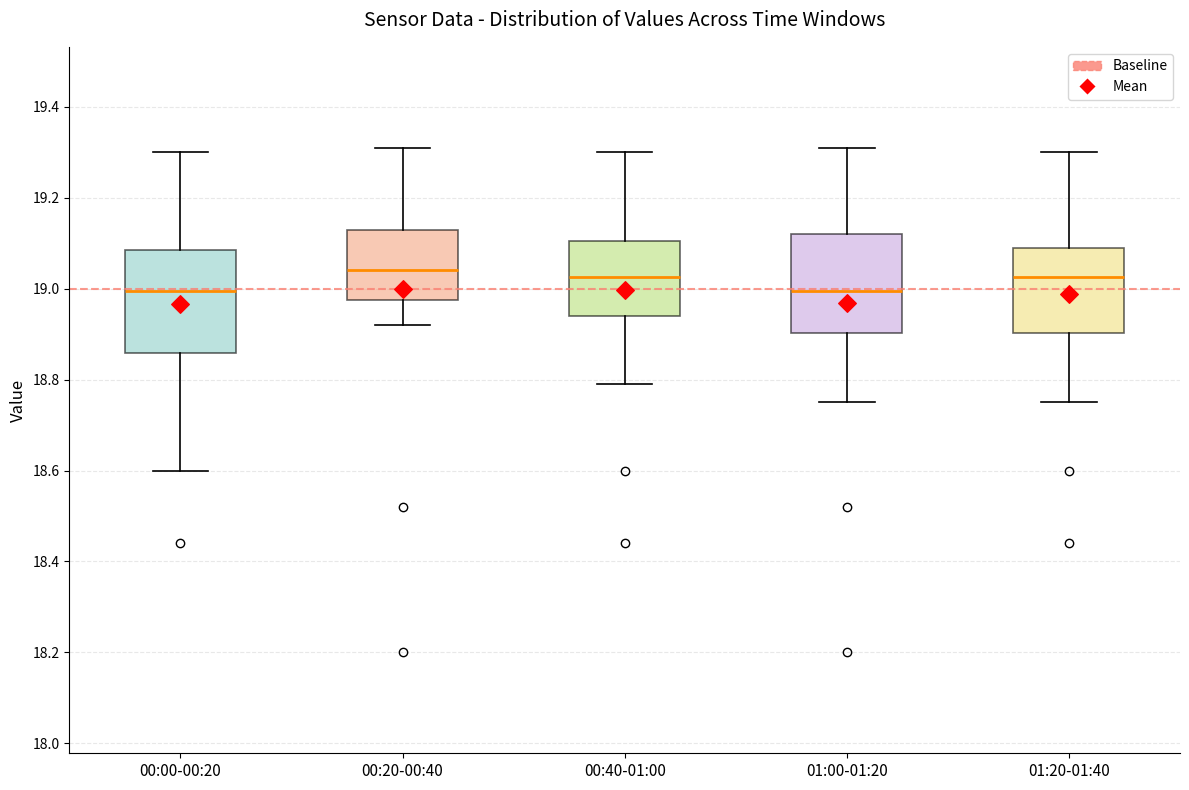

Where is the lower edge of the box for 00:40-01:00 on the y-axis? The values are not printed on the chart, so give them approximately, as read against the axis.

18.94